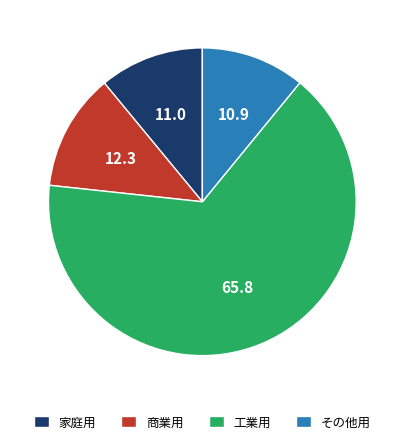

The 商業用 slice represents 3% of the pie. True or false?

False